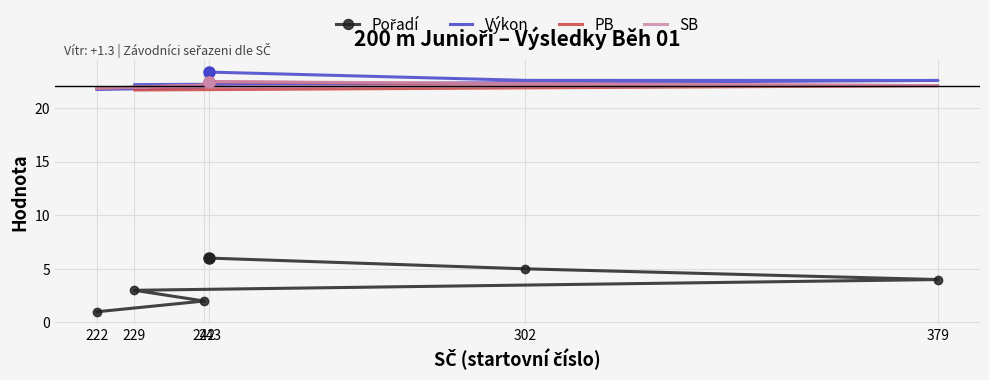

True or false: PB has more than 0 points higher than both neighbors.

True